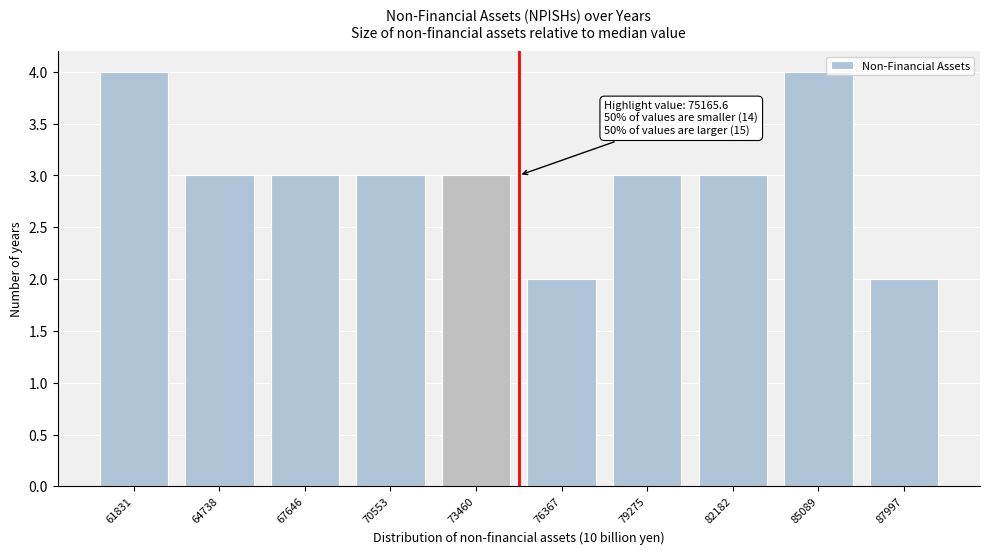

Reading left to right, extract all data points from this chart.

61831=4	64738=3	67646=3	70553=3	73460=3	76367=2	79275=3	82182=3	85089=4	87997=2